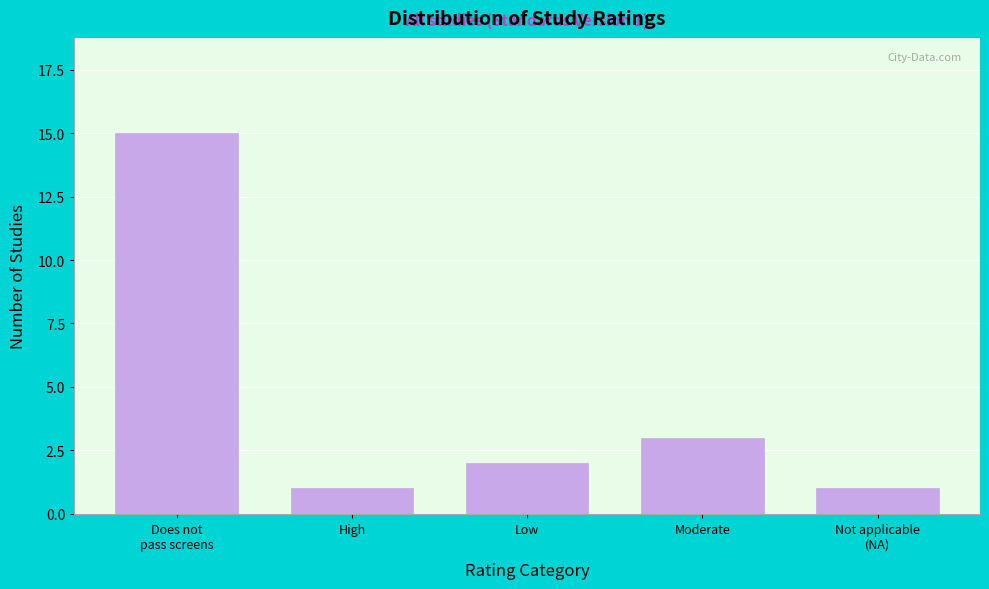

Reading right to left, transcribe all the data shown in this chart.

1	3	2	1	15